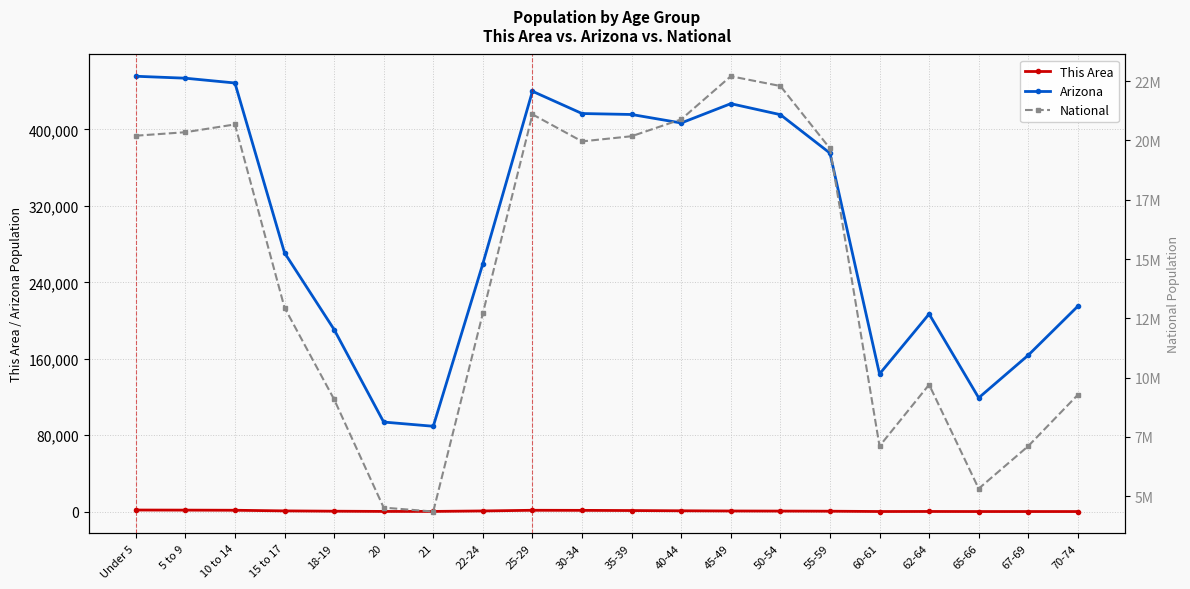

True or false: This Area and Arizona cross at least once.

False